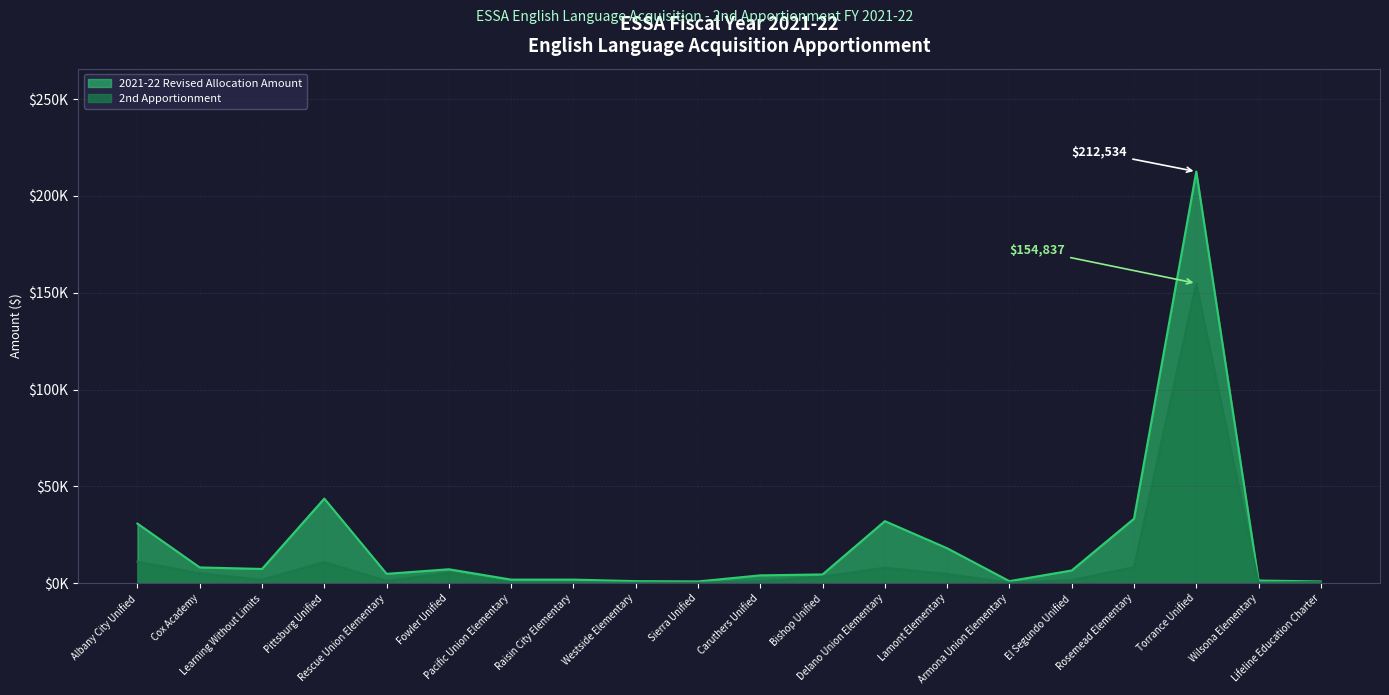

At which label does 2021-22 Revised Allocation Amount reach its minimum?

Sierra Unified